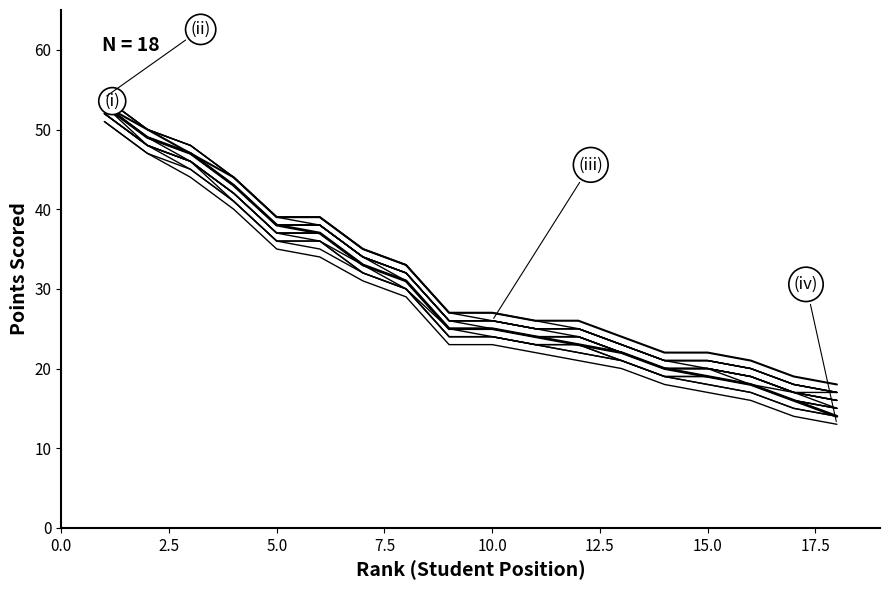

The chart shows a value of 20 at 4. True or false?

False